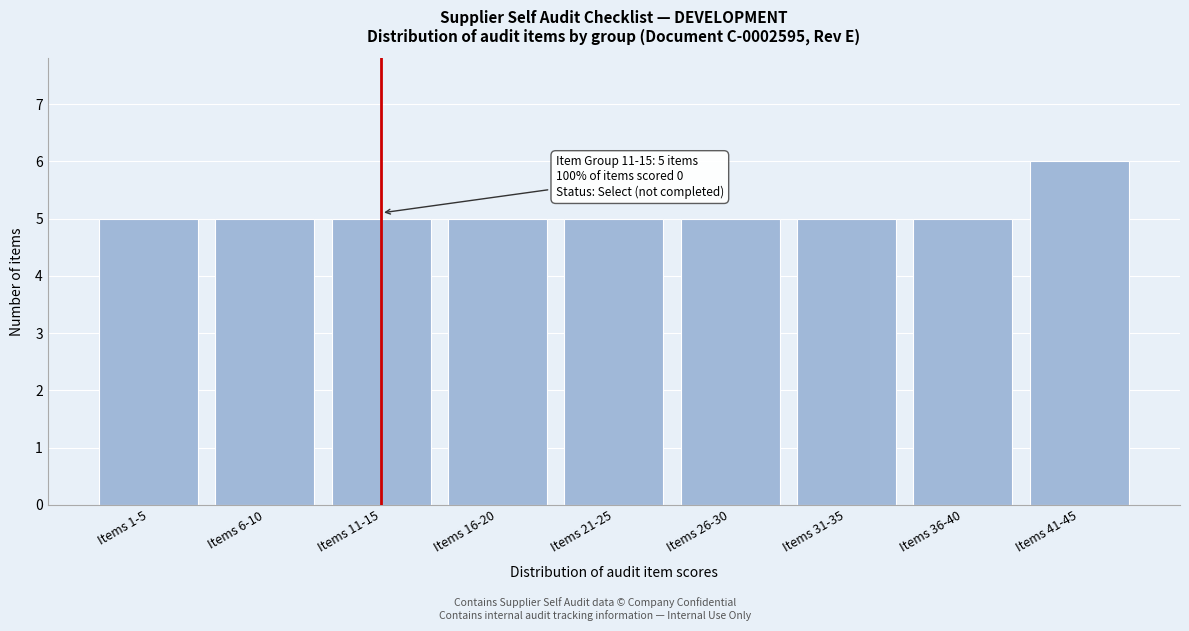

Reading right to left, what are all the values shown in this chart?

6	5	5	5	5	5	5	5	5